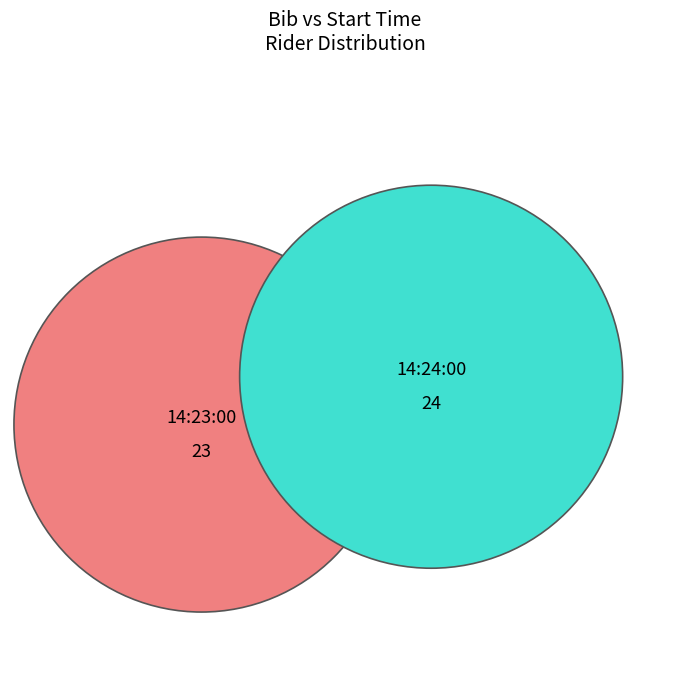

How many segments does this pie chart have?

2